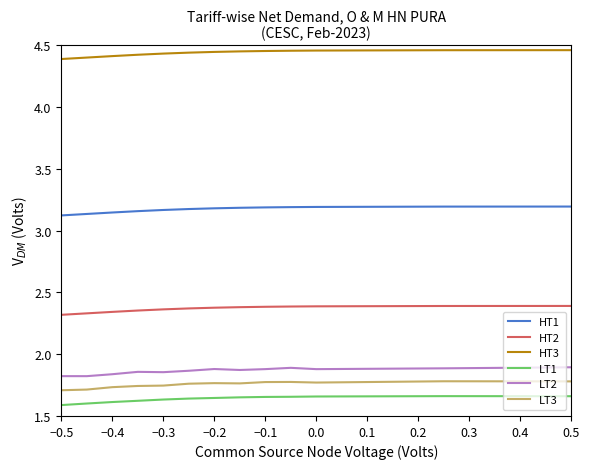

True or false: LT2 and LT3 intersect in this chart.

False